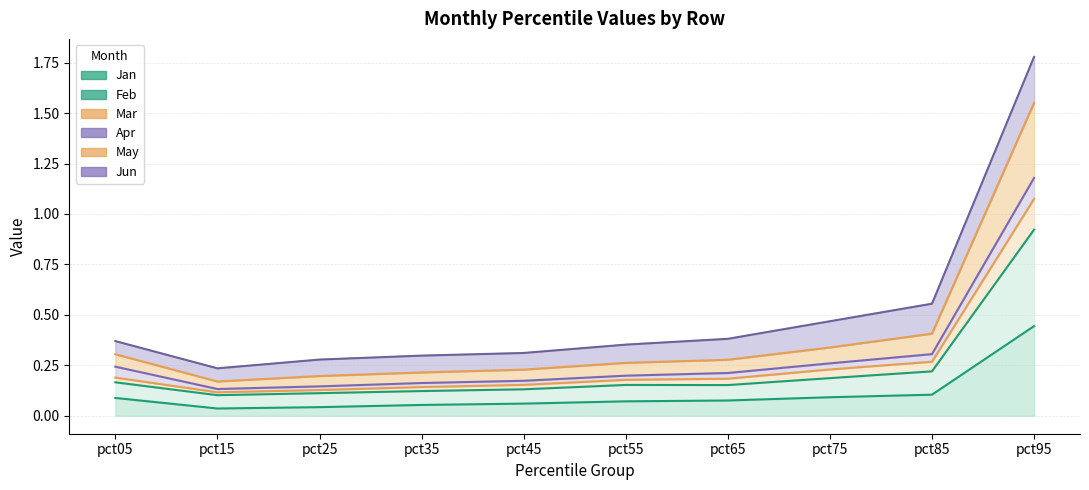

Which category has the highest value across all series?

pct95